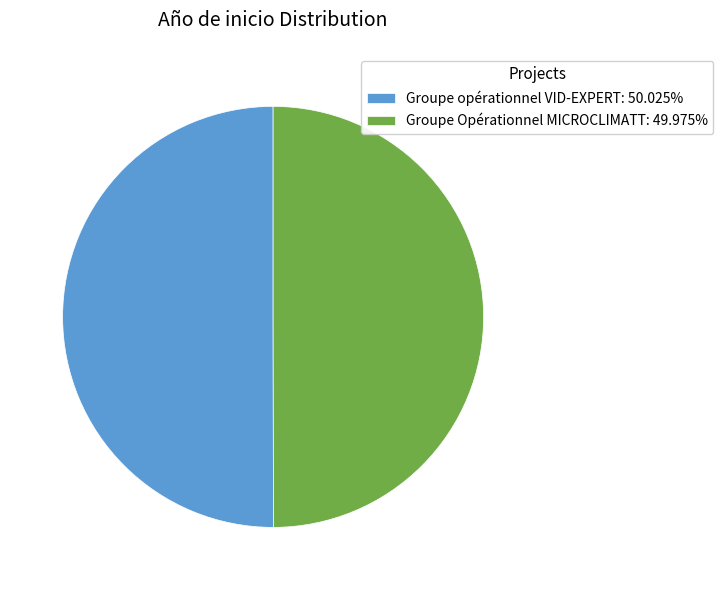

Do Groupe opérationnel VID-EXPERT: 50.025% and Groupe Opérationnel MICROCLIMATT: 49.975% together represent more than half of the pie?

Yes